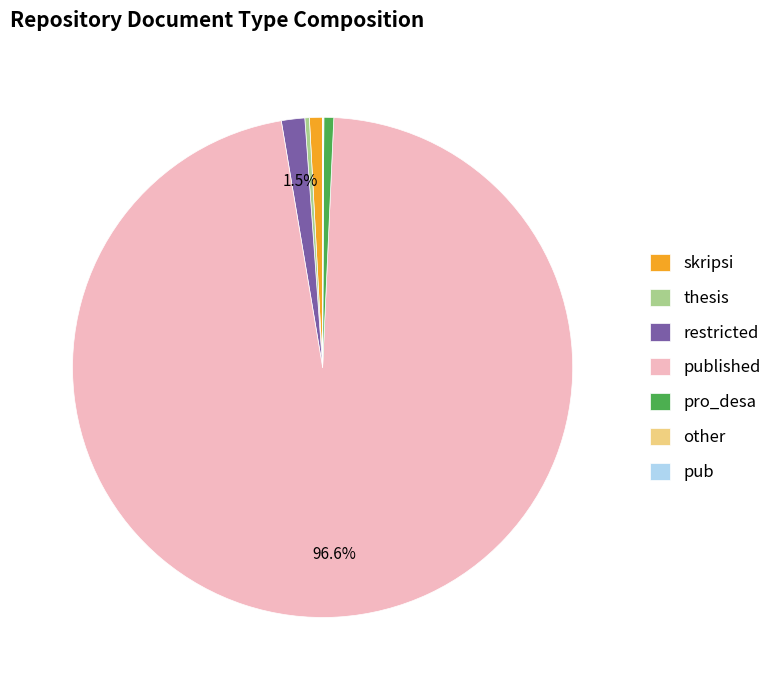

Is there any slice that represents more than half of the pie?

Yes